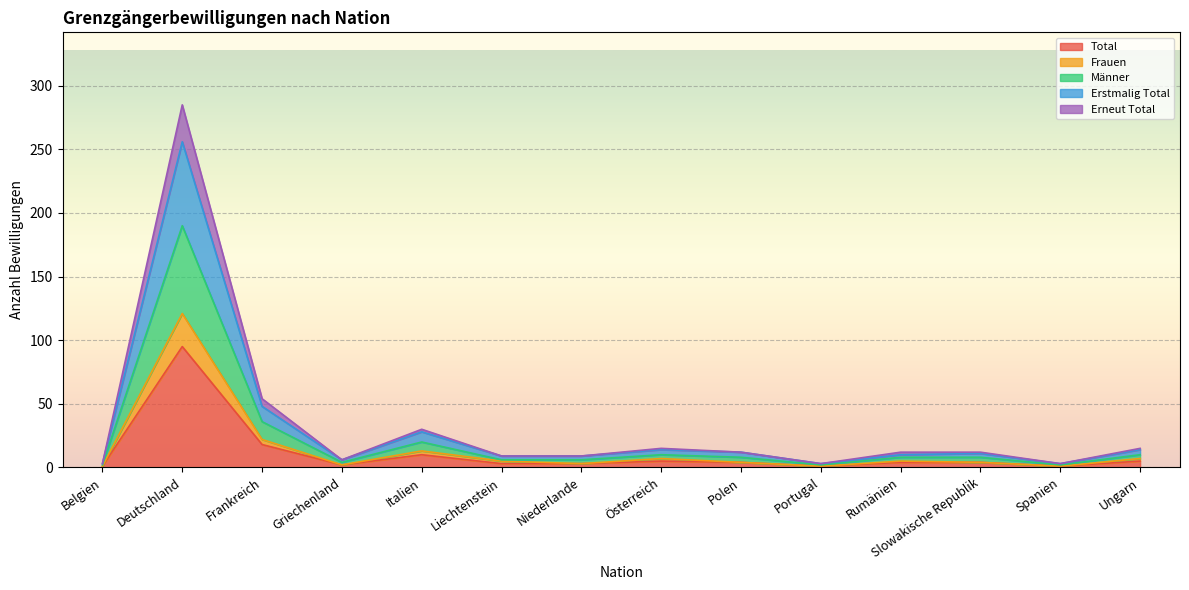

How many lines are shown in the chart?

5